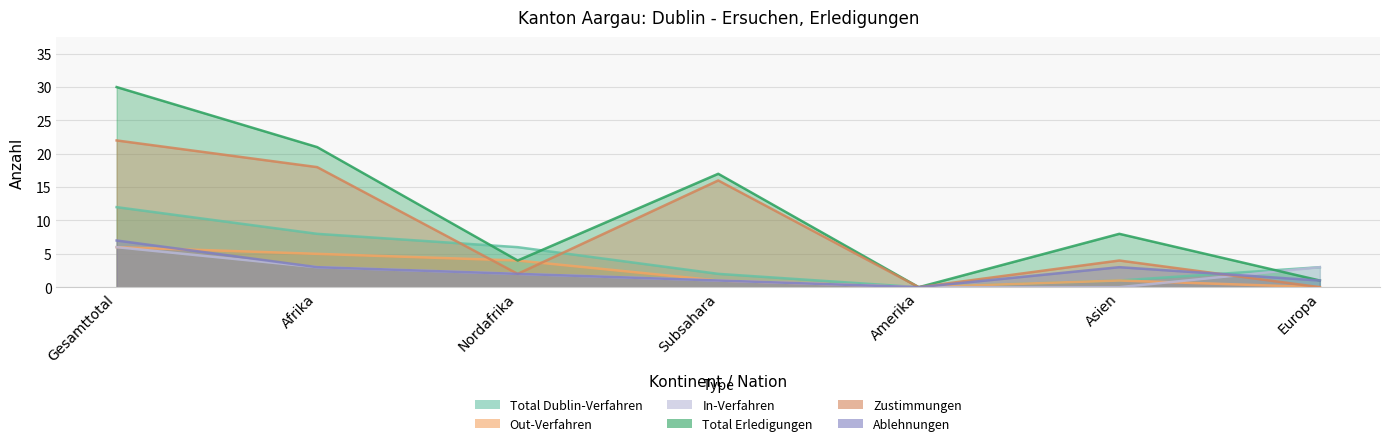

How many lines are shown in the chart?

6